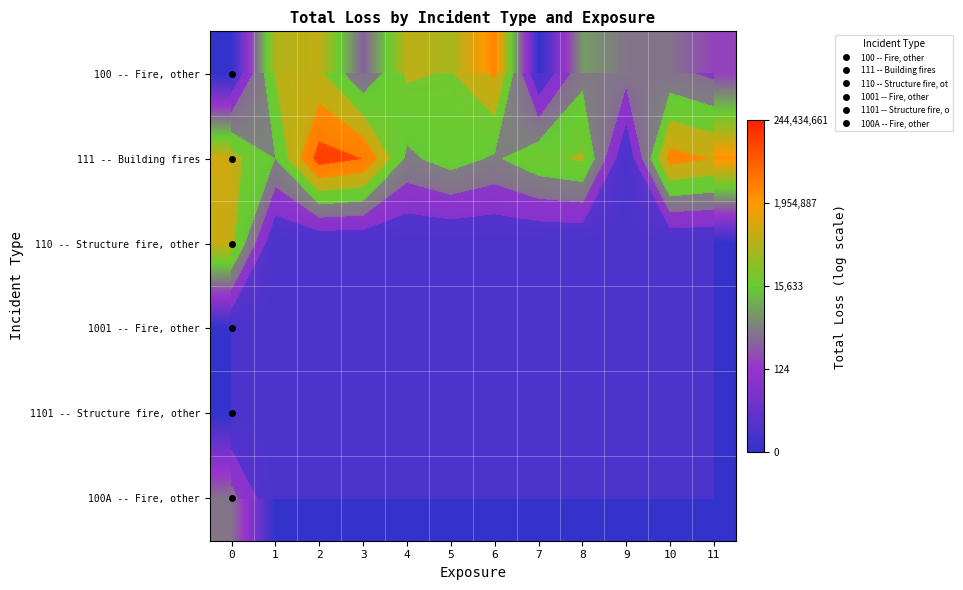

Is the value of 1101 -- Structure fire, other at 11 greater than the value of 100A -- Fire, other at 9?

No